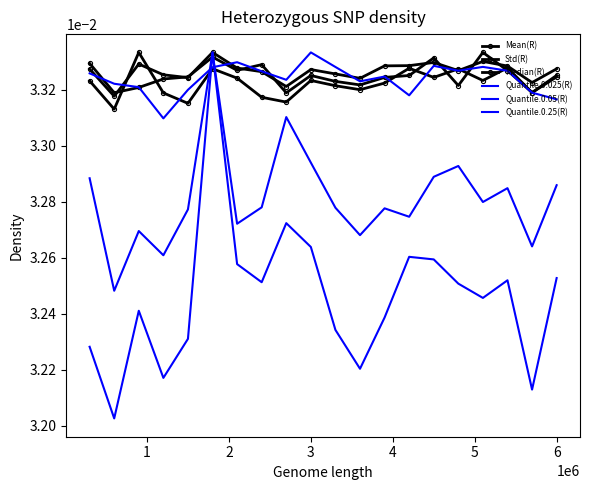

Count the Quantile.0.25(R) values in the range 0 to 1.

20